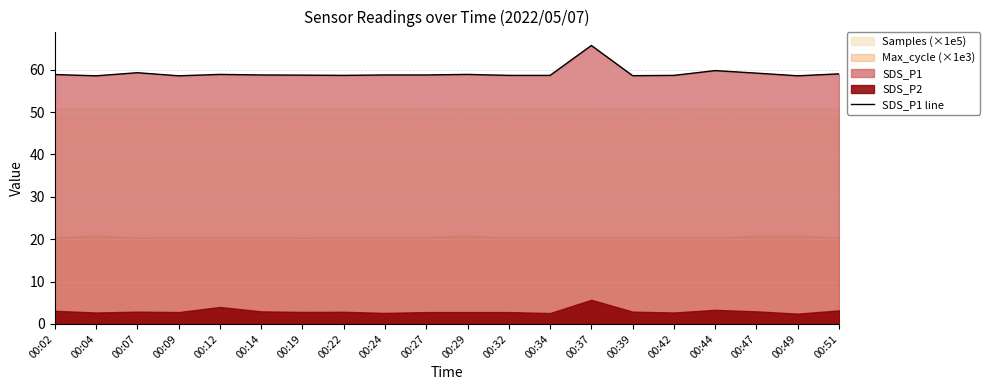

Does the chart have visible grid lines?

Yes